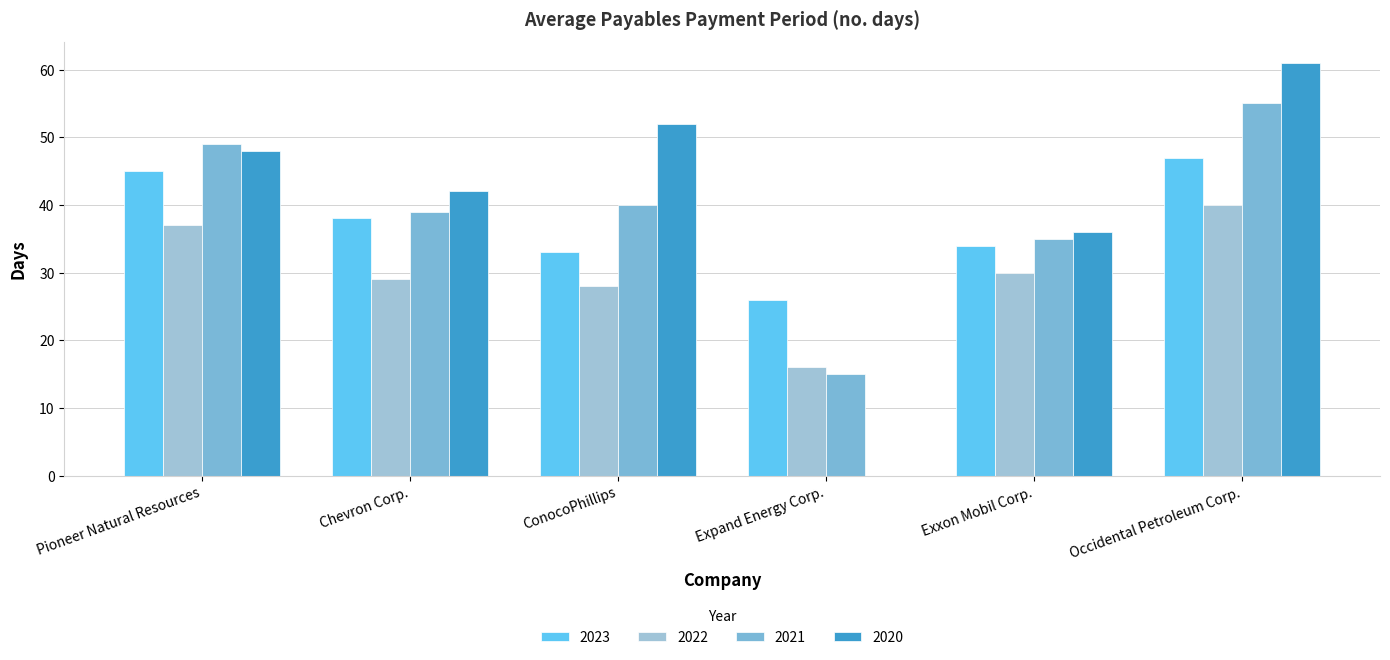

List the series in order of their peak value, lowest first.

2022, 2023, 2021, 2020